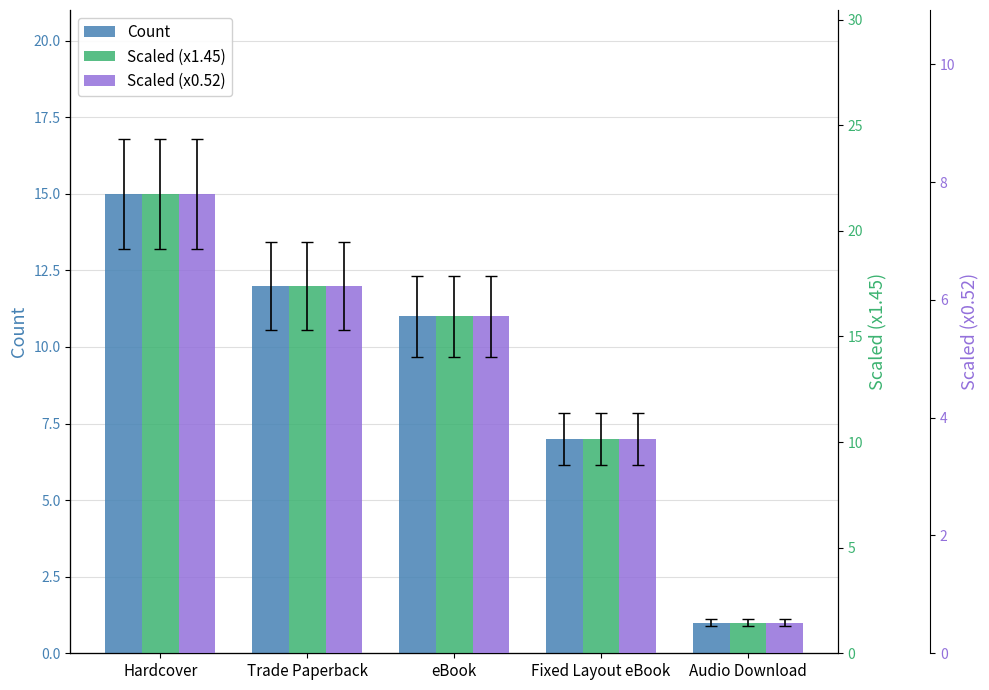

Reading left to right, what are all the values shown in this chart?

Count: 15.0	12.0	11.0	7.0	1.0
Scaled (x1.45): 21.8	17.4	15.9	10.2	1.4
Scaled (x0.52): 7.8	6.2	5.7	3.6	0.5